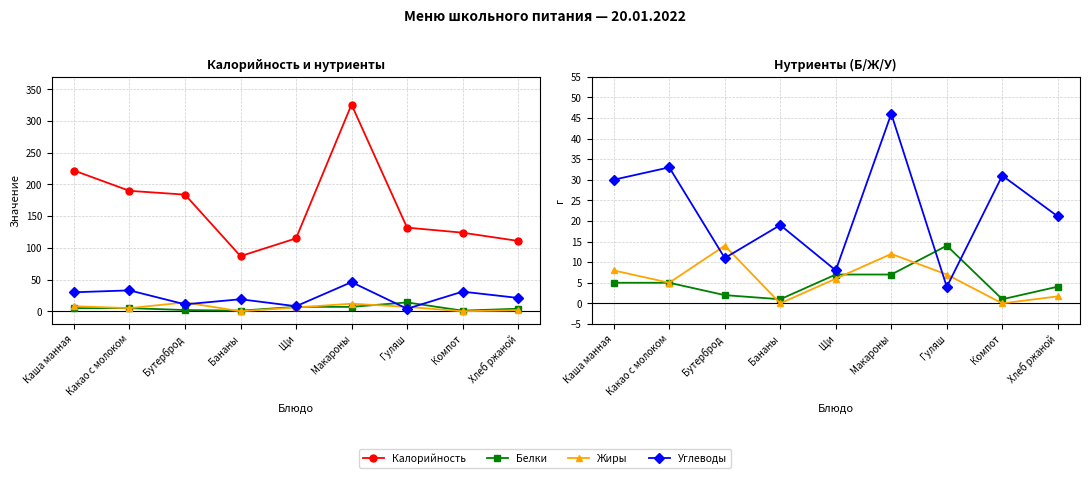

What is the spread (max minus min) of values at Гуляш?

128.0